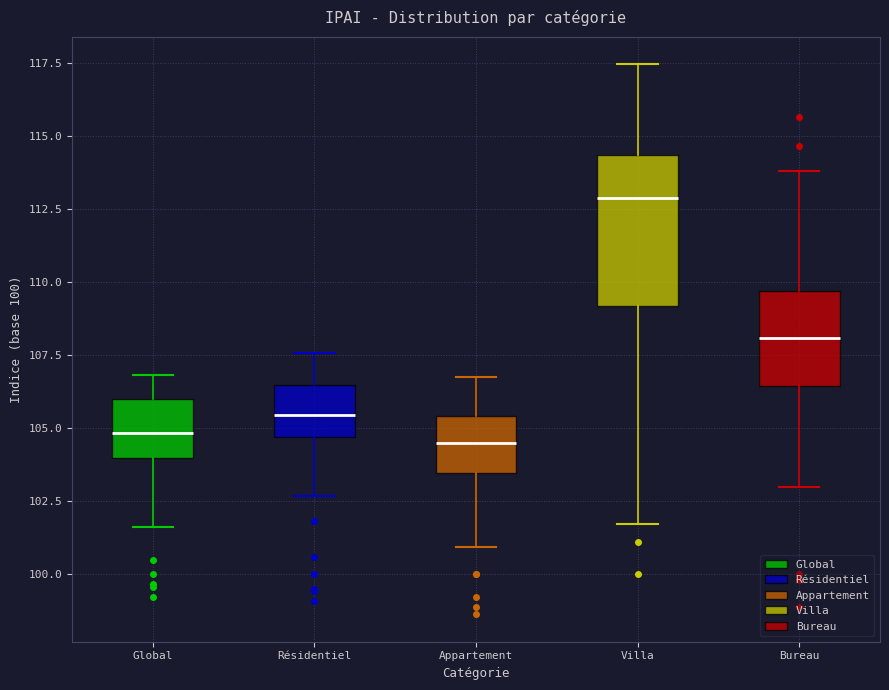

Where is the lower edge of the box for Bureau on the y-axis? The values are not printed on the chart, so give them approximately, as read against the axis.

106.5